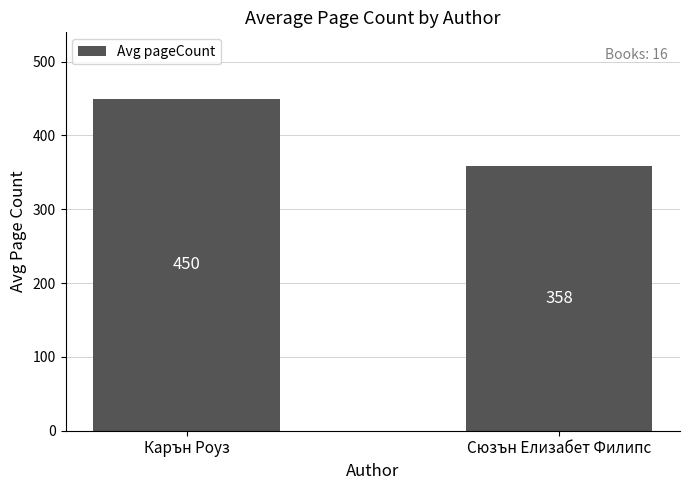

List the labels in order of value, smallest first.

Сюзън Елизабет Филипс, Карън Роуз